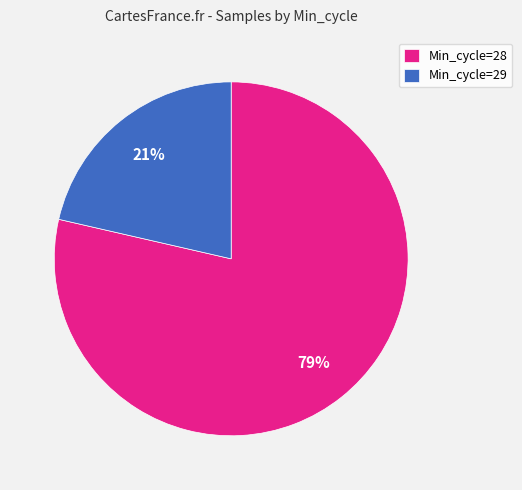

Rank the categories by value from highest to lowest.

Min_cycle=28, Min_cycle=29